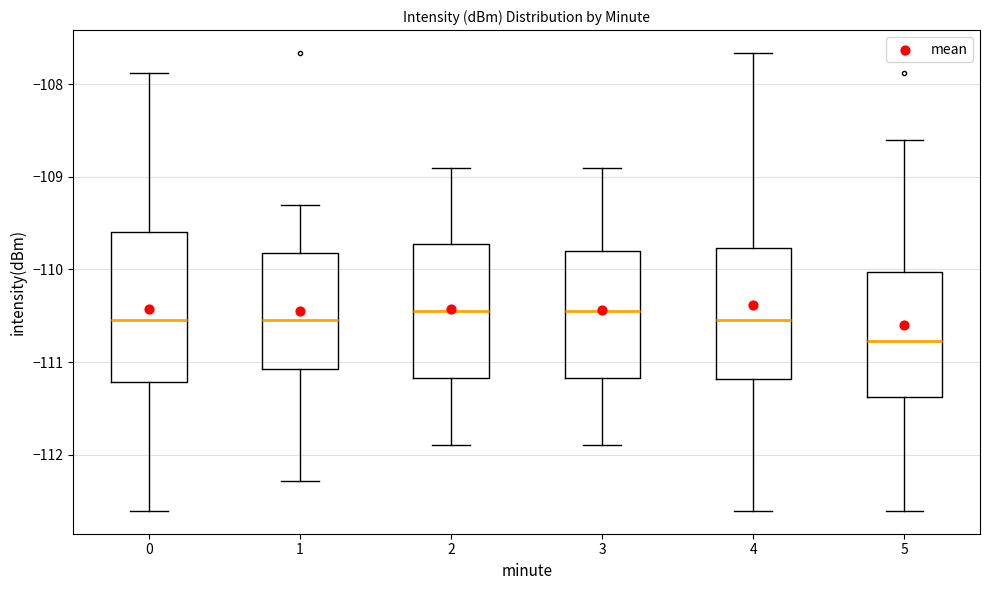

Where is the lower edge of the box at x = 4 on the y-axis? The values are not printed on the chart, so give them approximately, as read against the axis.

-111.2